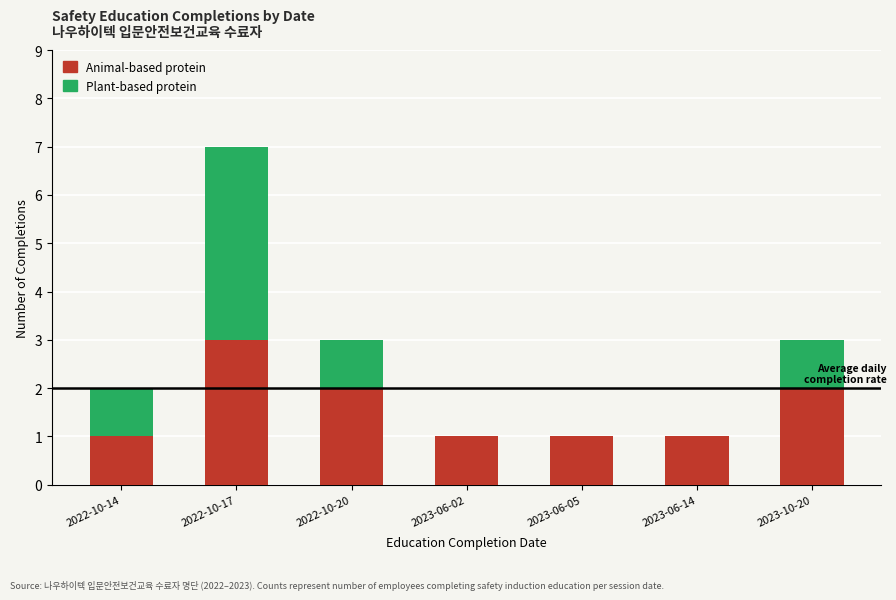

What is the highest value of the Animal-based protein series?

3